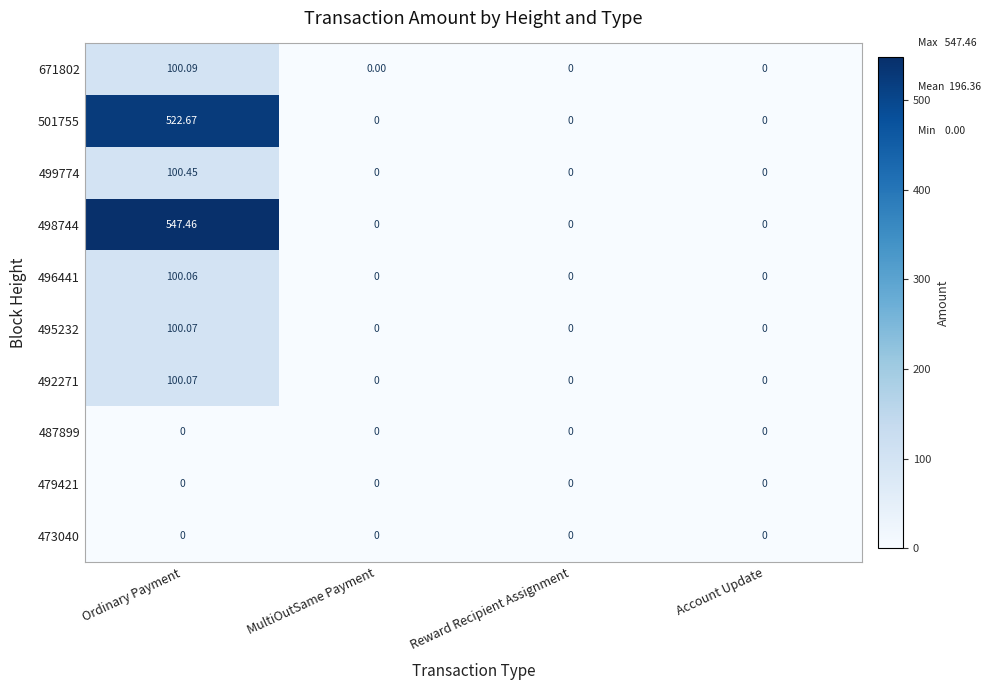

Which label corresponds to the largest value in the chart?

Ordinary Payment